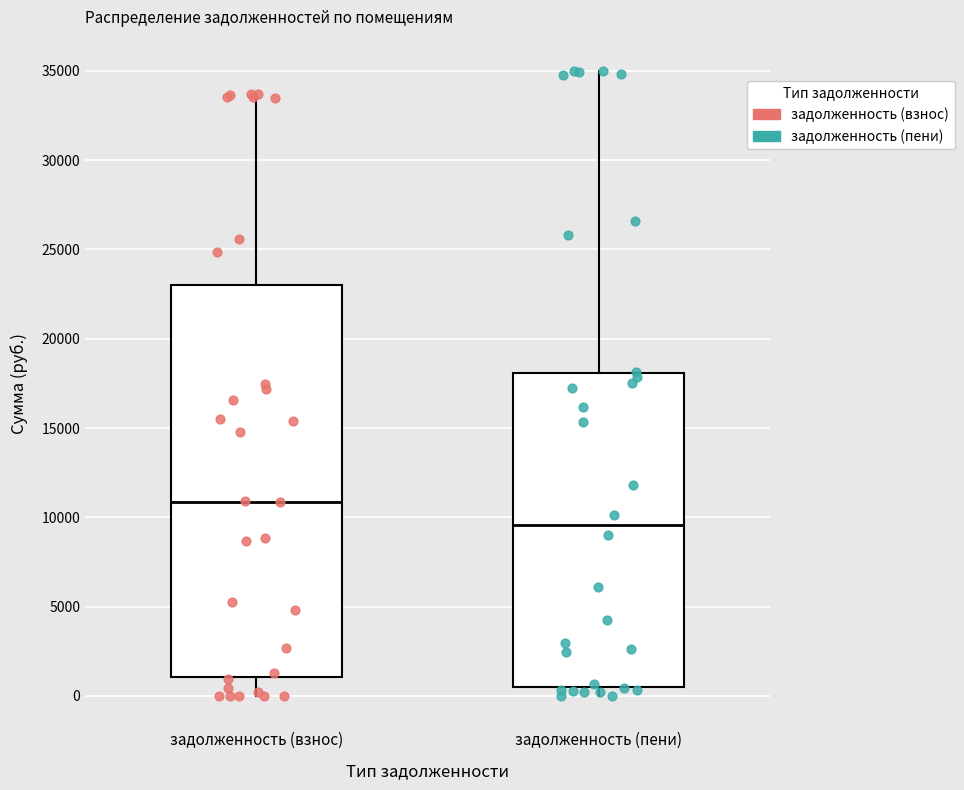

Comparing the boxes themselves (not the whiskers), which one is the tallest?

задолженность (взнос)